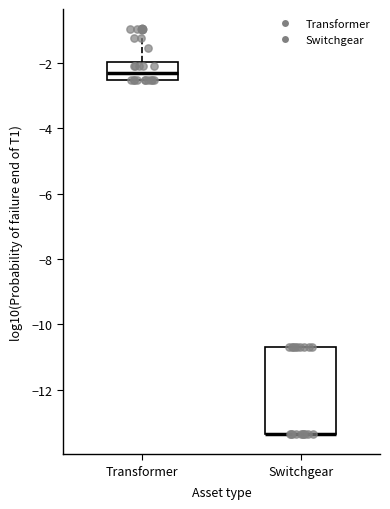

Comparing the boxes themselves (not the whiskers), which one is the tallest?

Switchgear